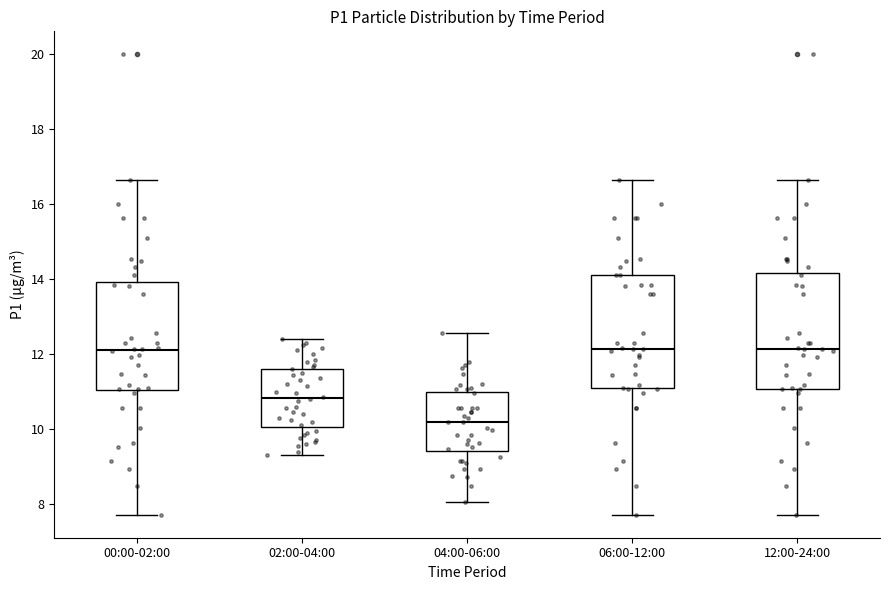

Reading left to right, read every box against the y-axis: the position of its median line, the range the box covers, and the ends of its whiskers. The values are not printed on the chart, so give them approximately, as read against the axis.

00:00-02:00: median 12.2, box 11.0 to 14.0, whiskers 7.8 to 16.6
02:00-04:00: median 10.8, box 10.0 to 11.6, whiskers 9.4 to 12.4
04:00-06:00: median 10.2, box 9.4 to 11.0, whiskers 8.0 to 12.6
06:00-12:00: median 12.2, box 11.0 to 14.2, whiskers 7.8 to 16.6
12:00-24:00: median 12.2, box 11.0 to 14.2, whiskers 7.8 to 16.6